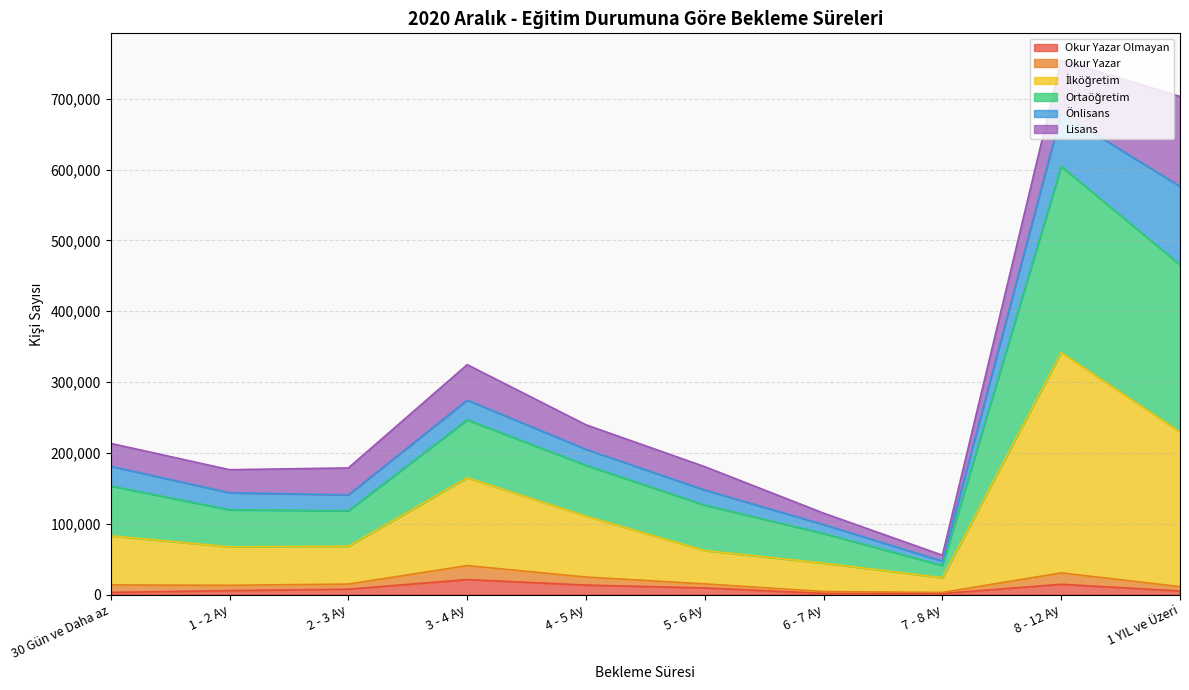

At which category does Ortaöğretim reach its first local valley?

2 - 3 Ay